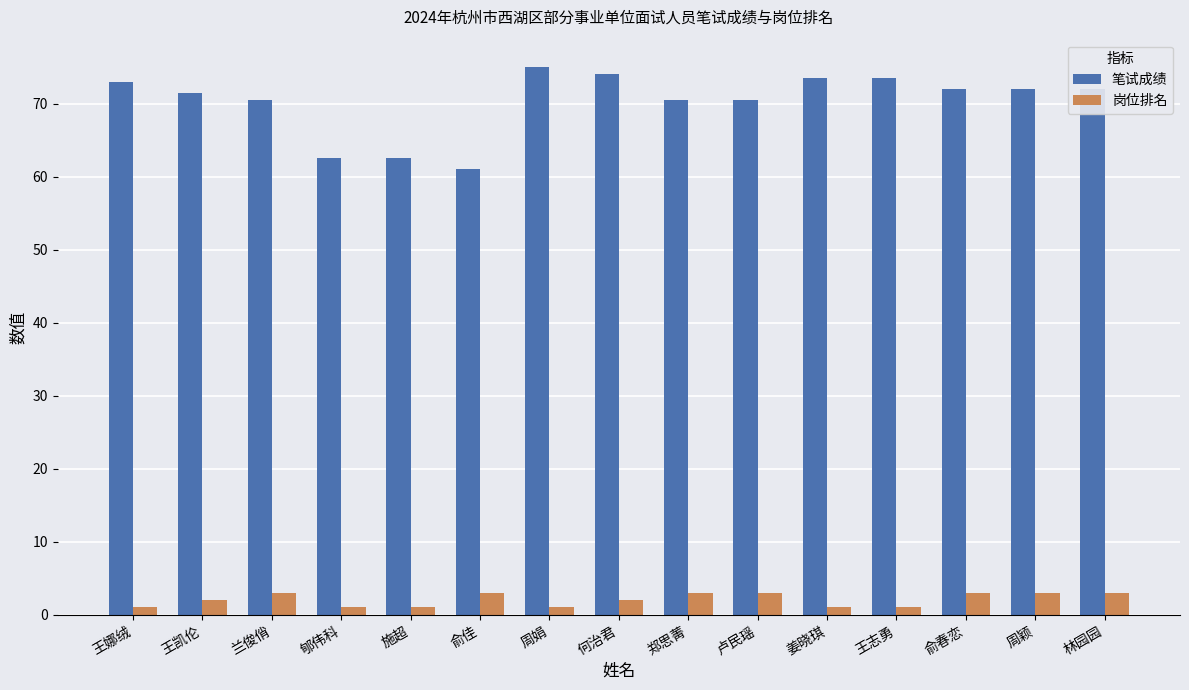

What is the highest value of the 岗位排名 series?

3.0